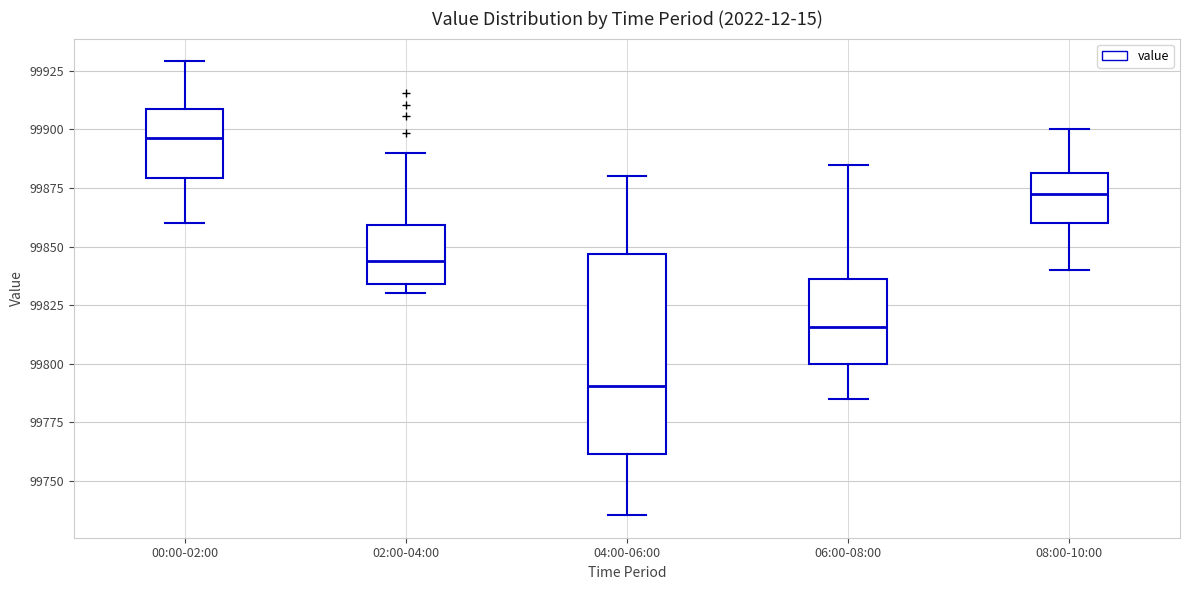

Which box's median line is the lowest?

04:00-06:00